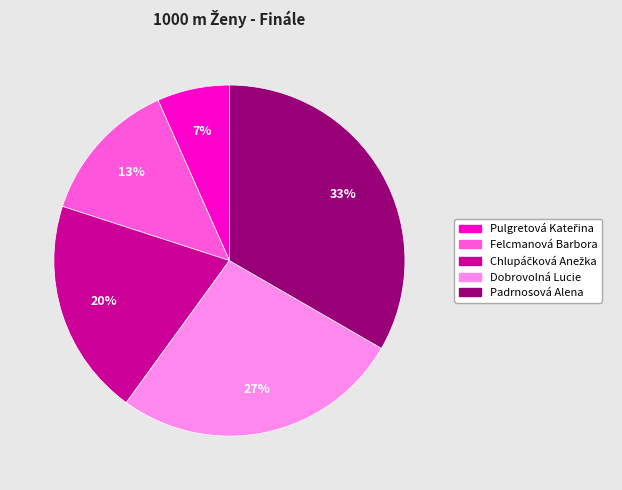

The Dobrovolná Lucie slice represents 27% of the pie. True or false?

True